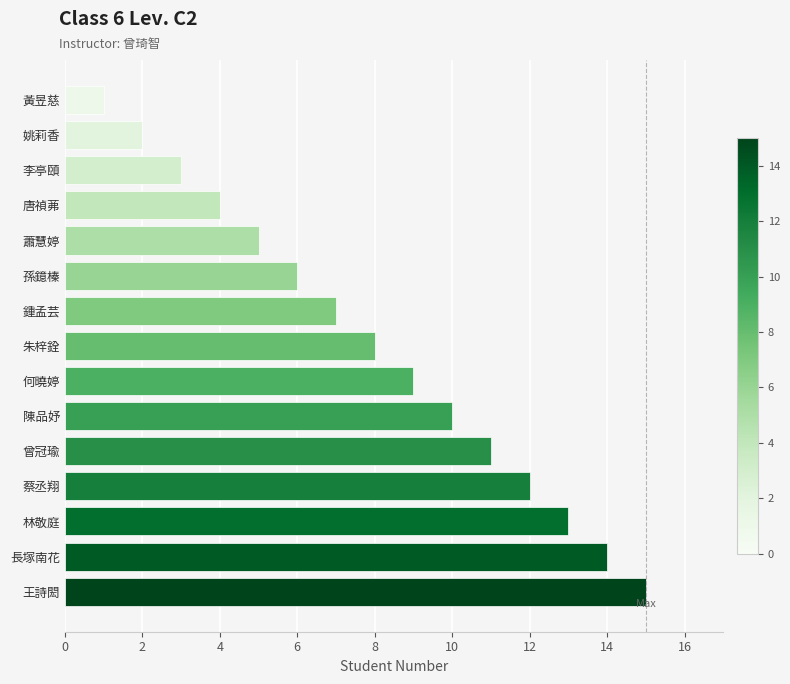

How many data points are less than 8?

7